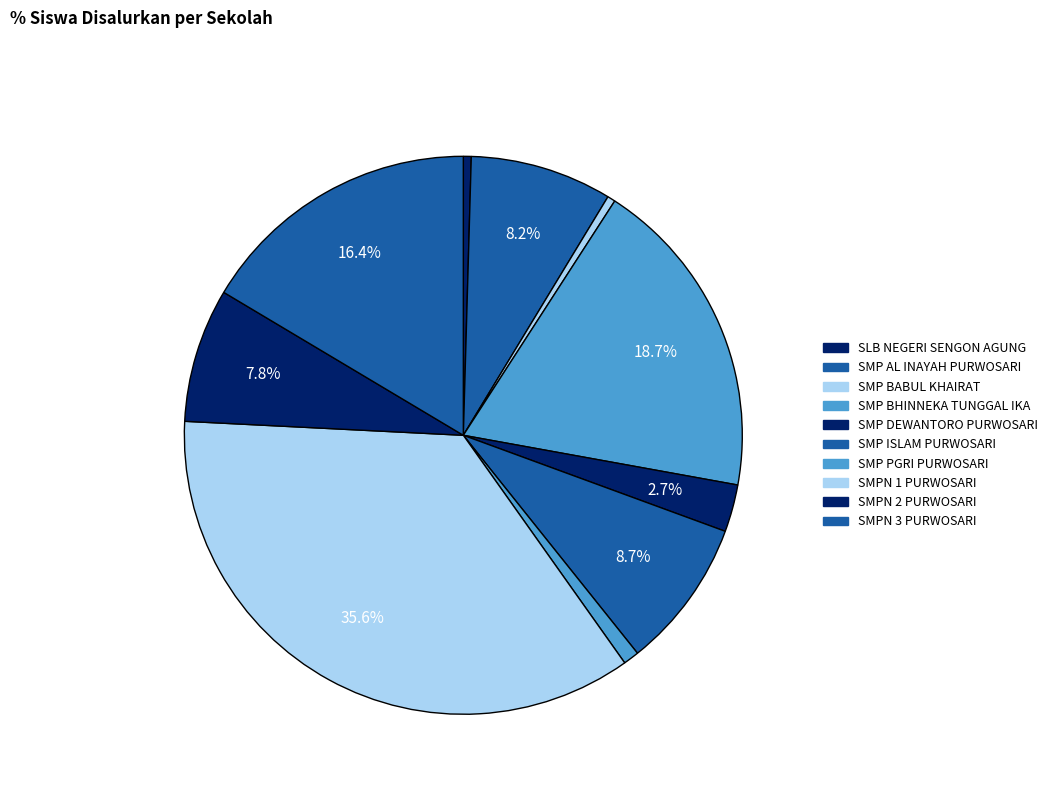

How many slices are in this pie chart?

10